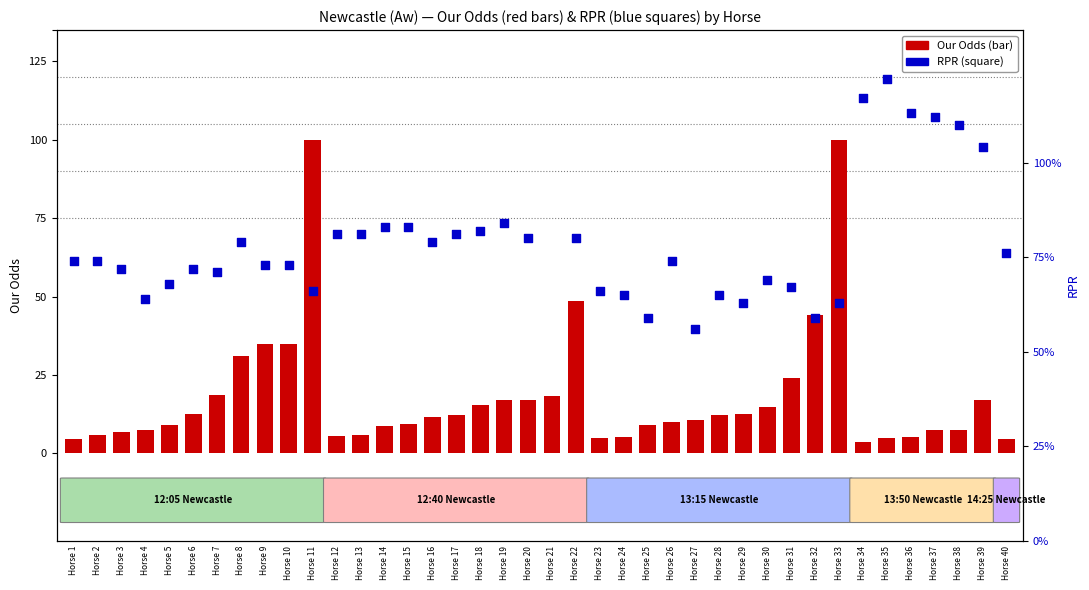

At which category is the sum across all series the highest?

Horse 11